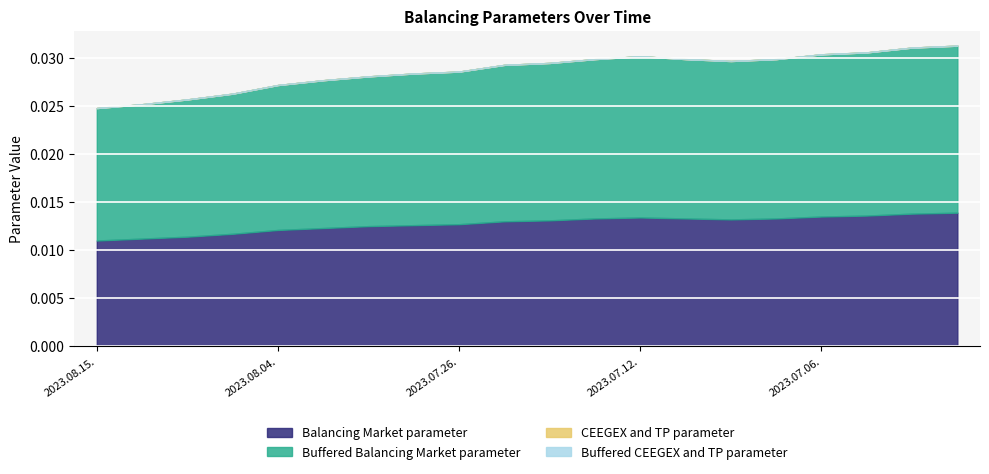

Which label corresponds to the smallest value in the chart?

2023.08.15.